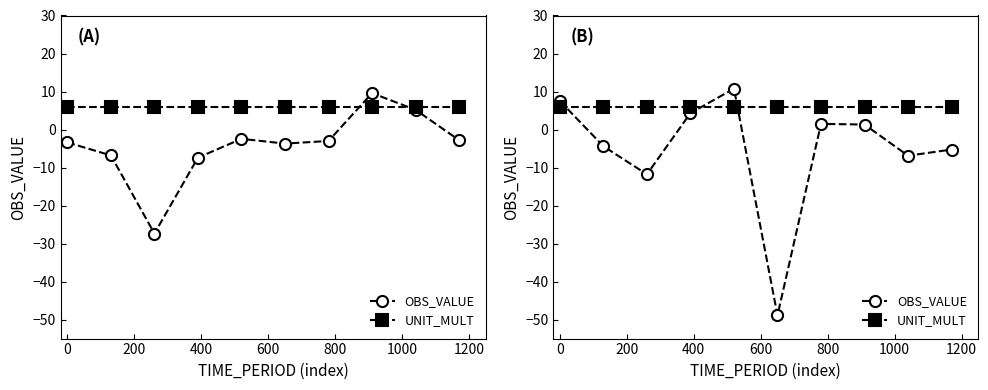

Is it true that UNIT_MULT equals 6.0 at 0?

True